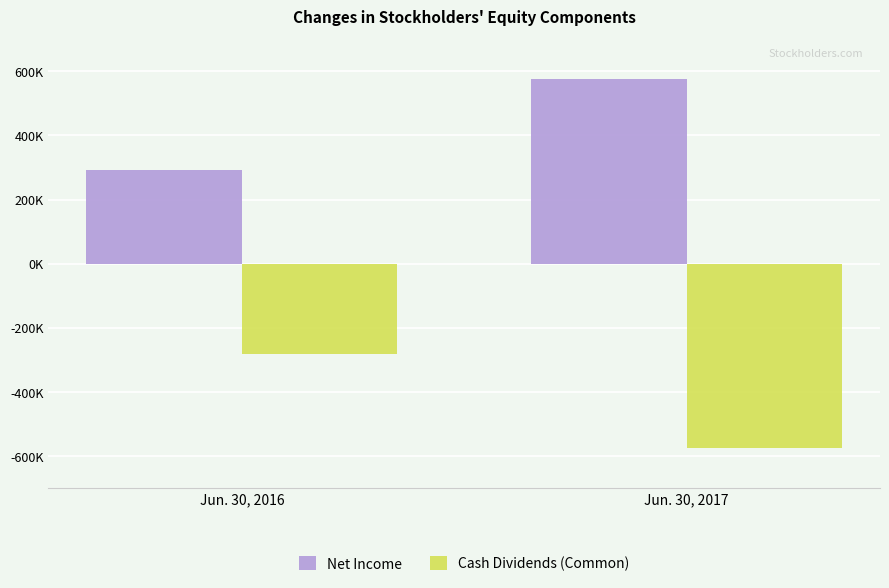

Count the Net Income values in the range 293757 to 577197.

2